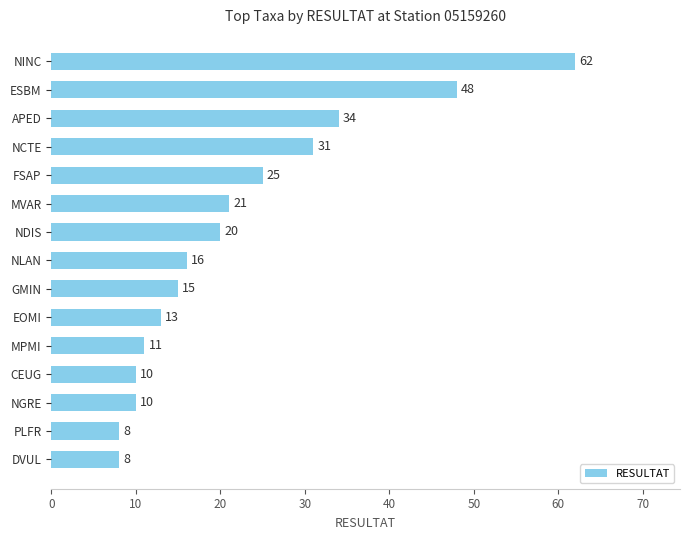

At which label is the value closest to 35?

APED